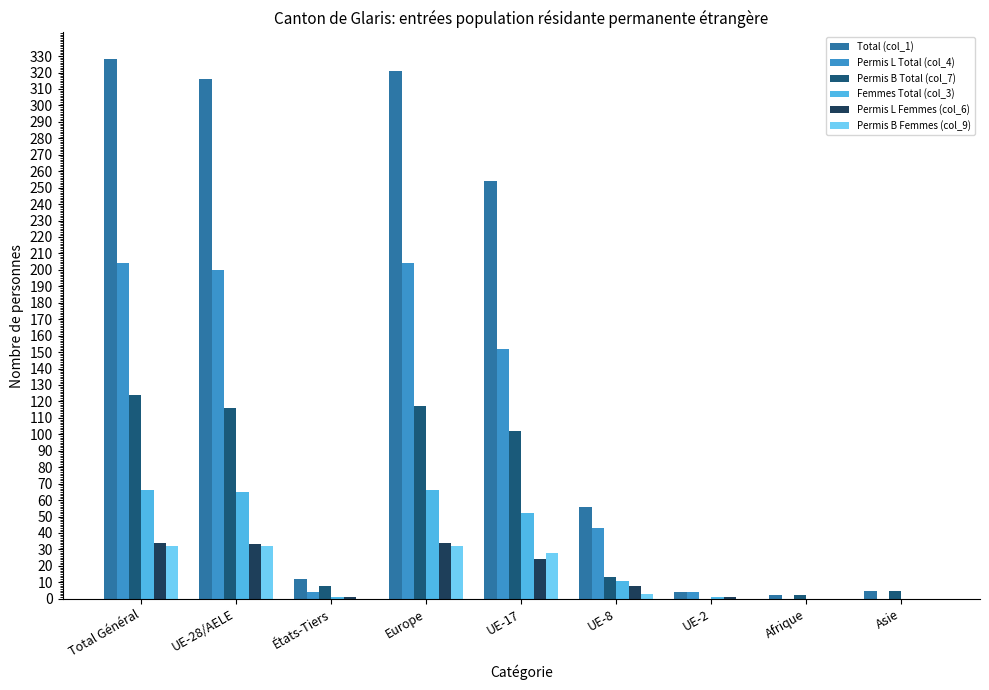

What is the average value of the Permis B Femmes (col_9) series?

14